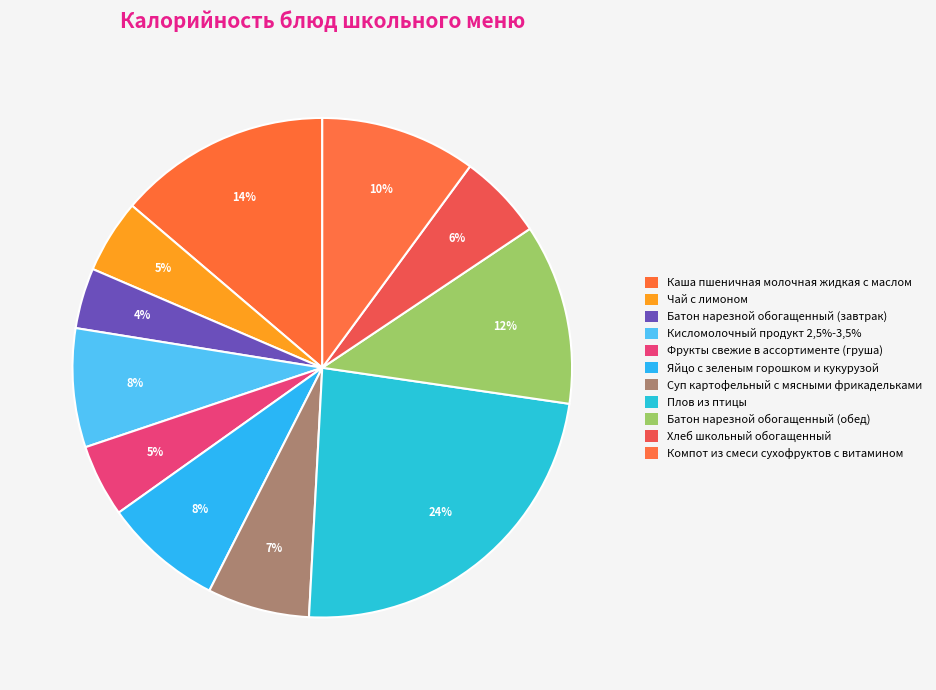

Which has a higher value, Чай с лимоном or Хлеб школьный обогащенный?

Хлеб школьный обогащенный